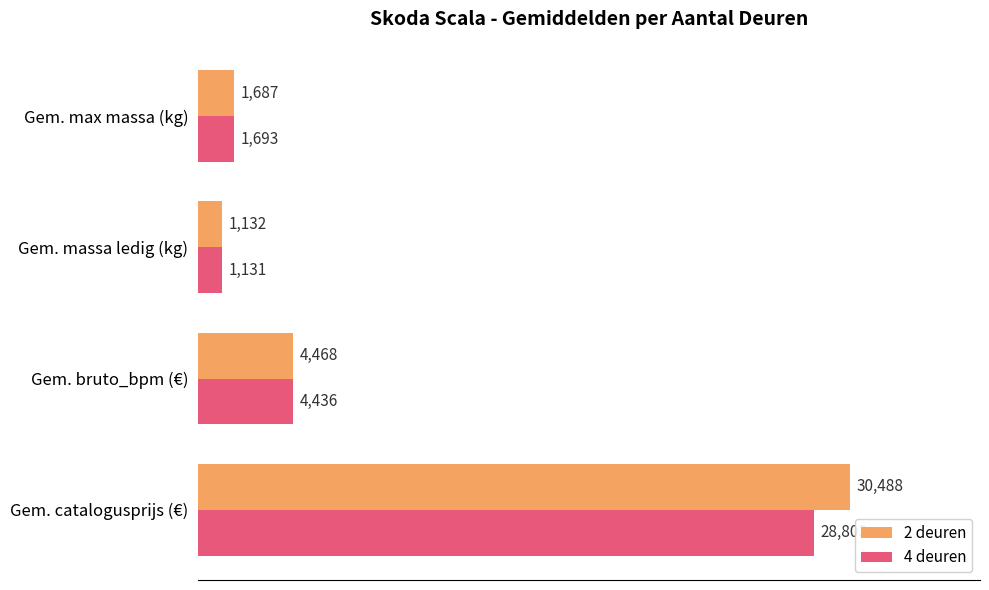

What is the difference between the second highest and minimum values in the 2 deuren series?

3336.9